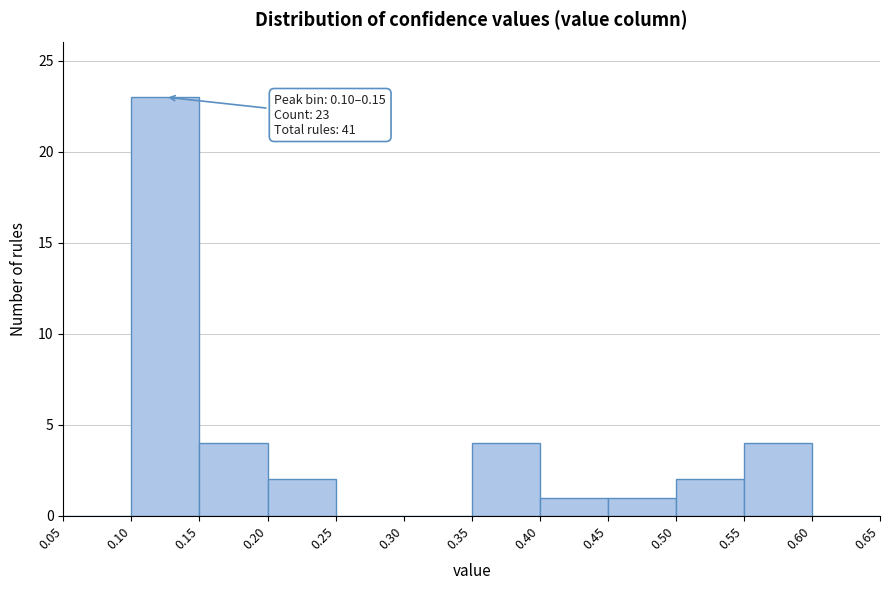

Over which range of the x-axis is the bar tallest?

0.10 to 0.15